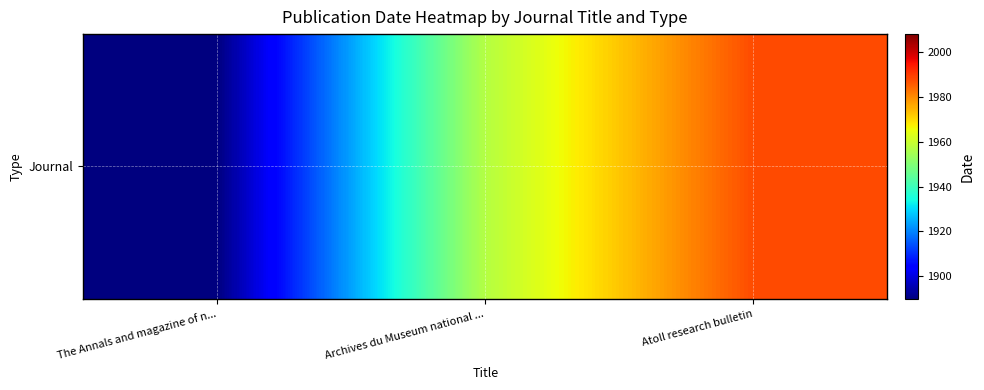

Reading right to left, extract all data points from this chart.

1987.8	1957.0	1890.0